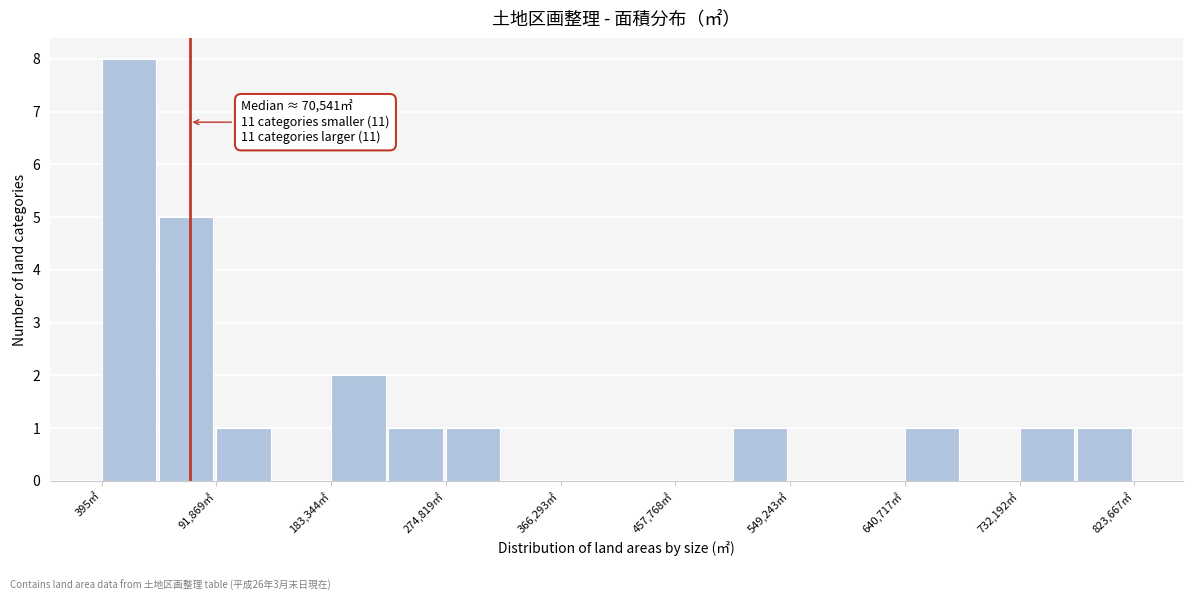

Over which range of the x-axis is the bar tallest?

0 to 50000